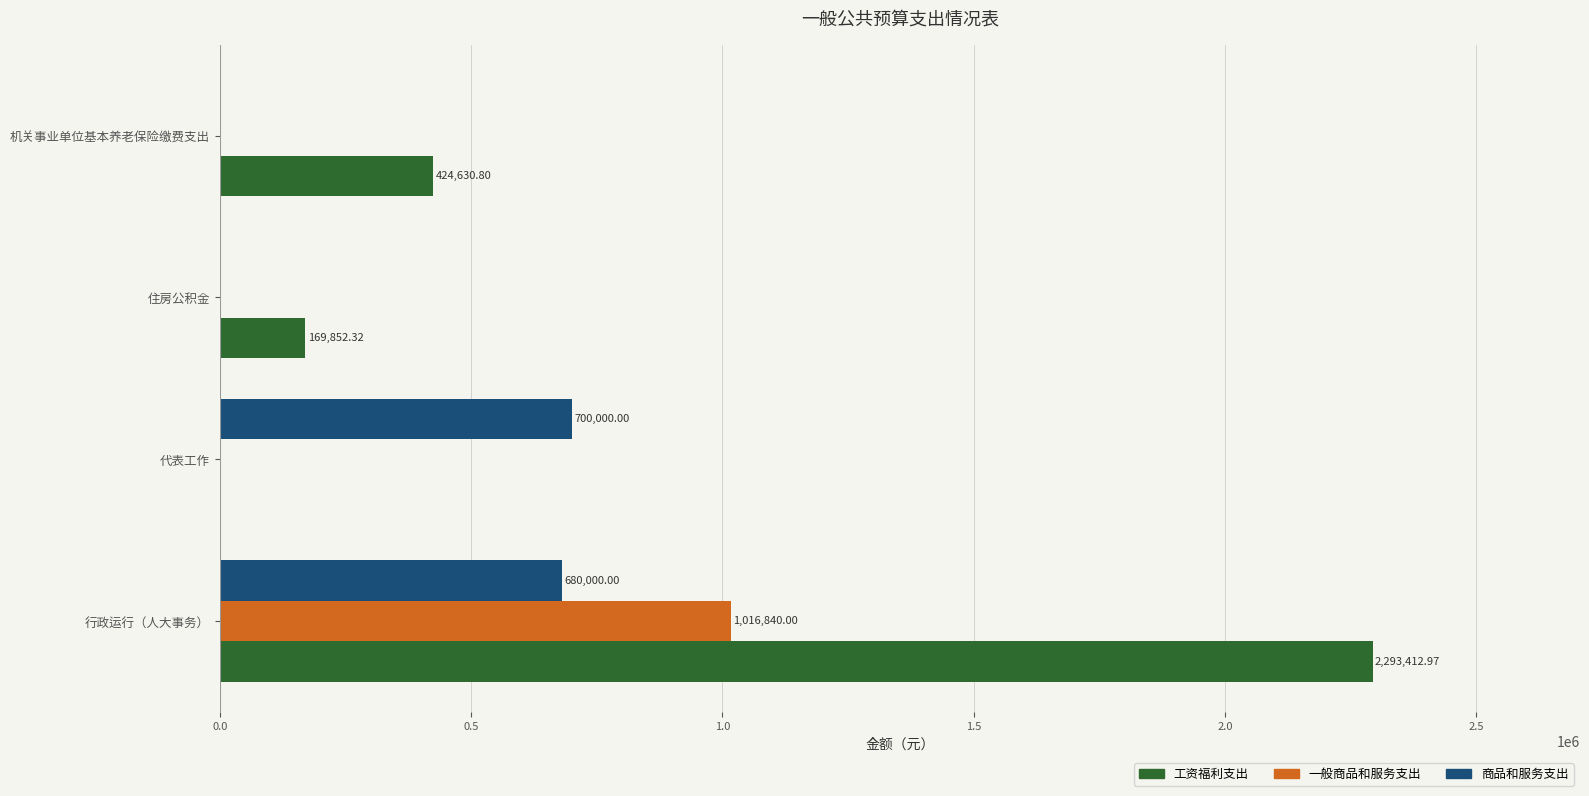

Which series has the largest total across all categories?

工资福利支出